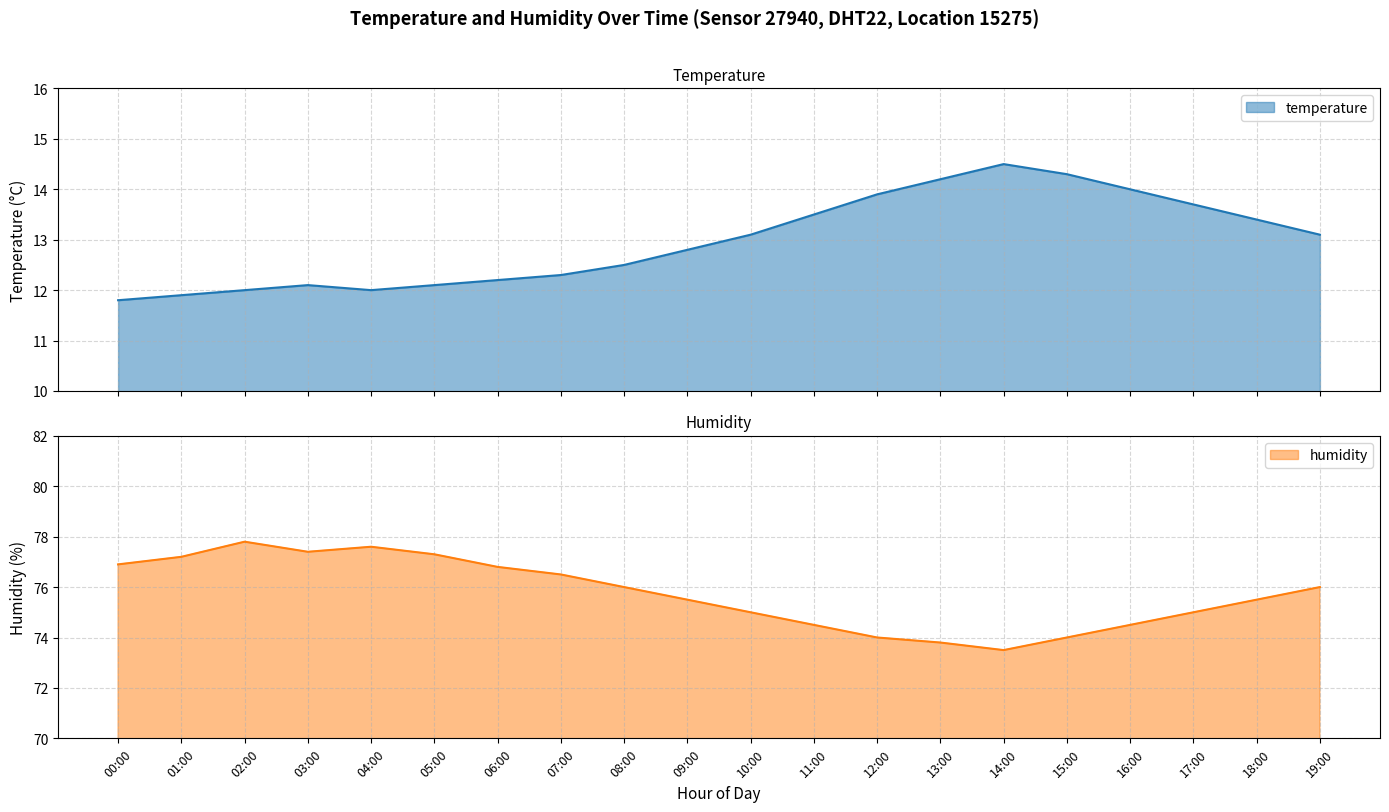

True or false: humidity and temperature cross at least once.

False